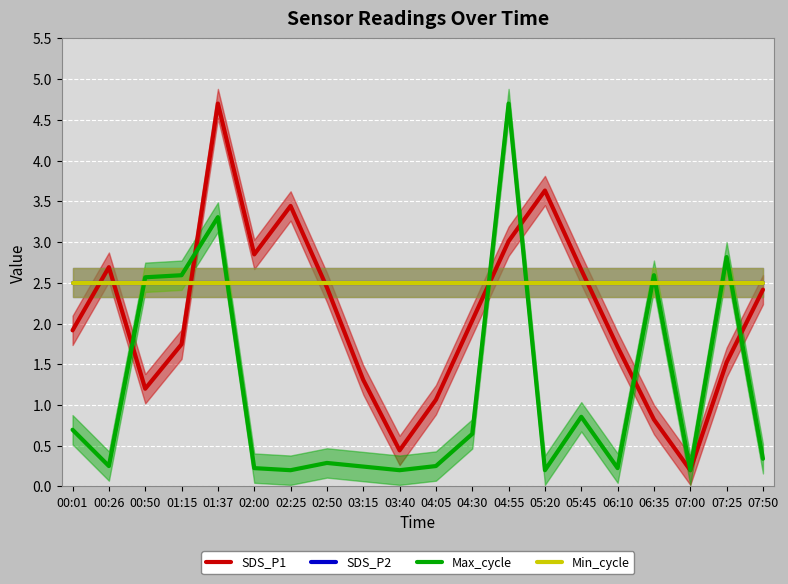

True or false: SDS_P2 and Min_cycle cross at least once.

False